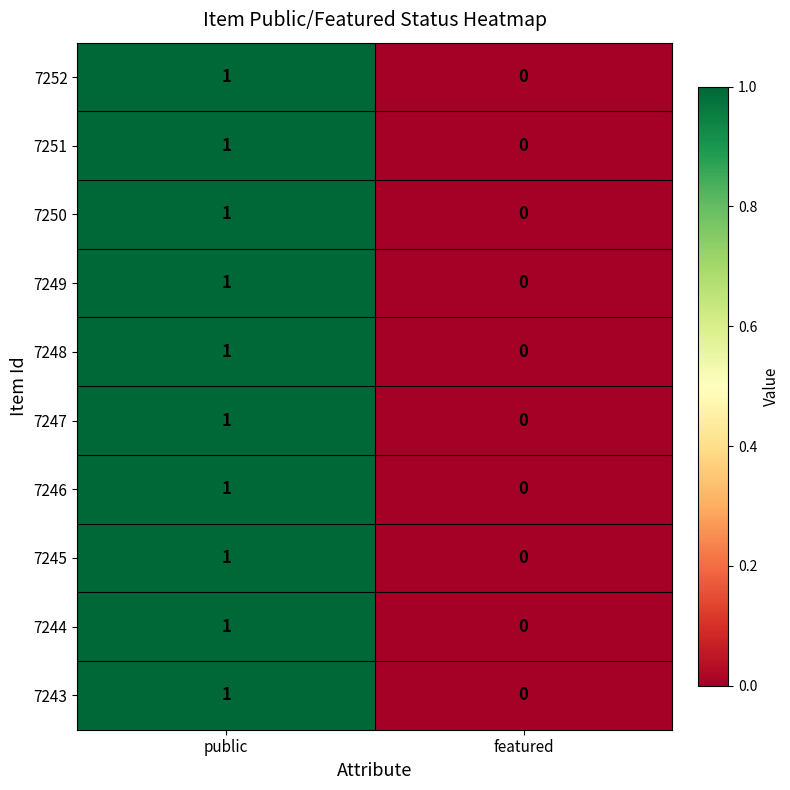

Is the value of 7245 at featured greater than the value of 7250 at public?

No